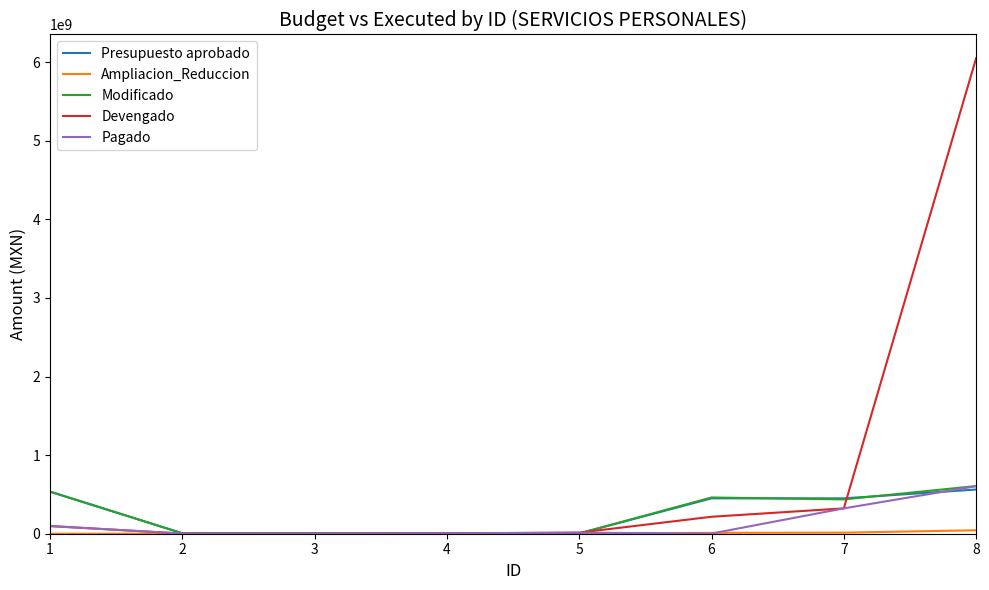

Which series has the largest total across all categories?

Devengado